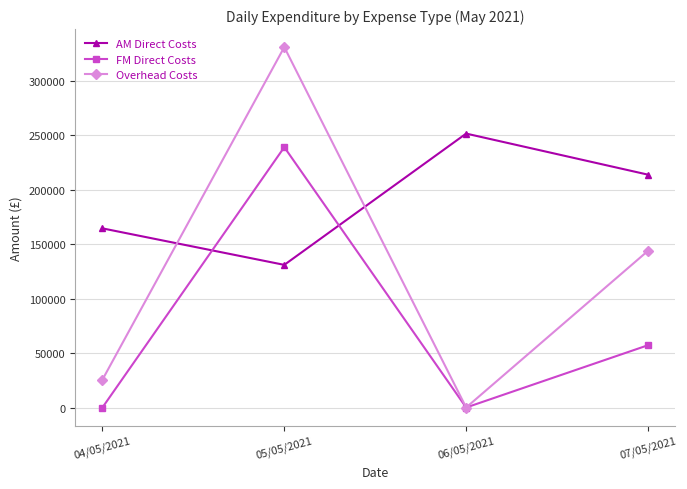

What is the total value across all series at 07/05/2021?

415224.2